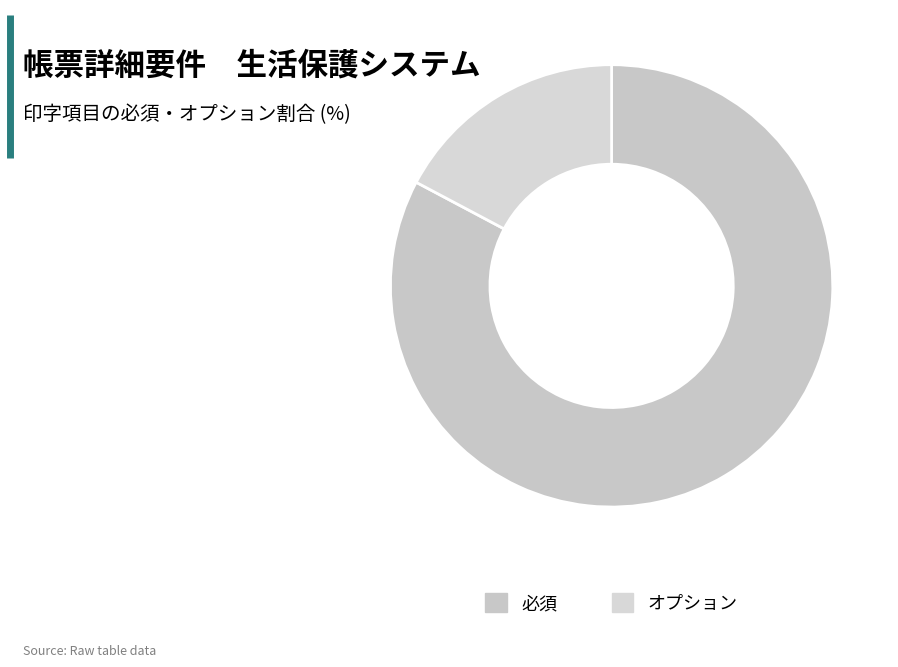

Is it true that オプション is 22% of the pie?

False